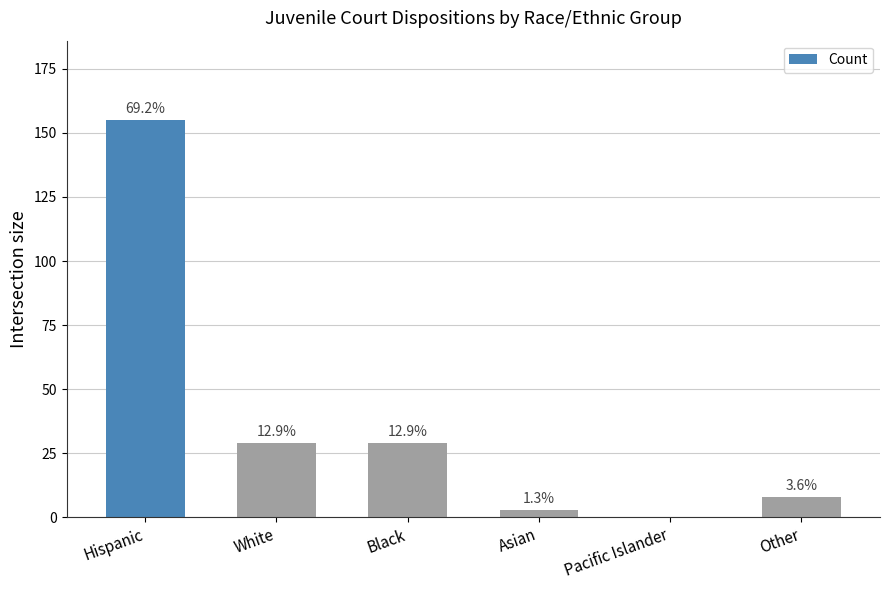

The chart shows a value of 233 at Hispanic. True or false?

False